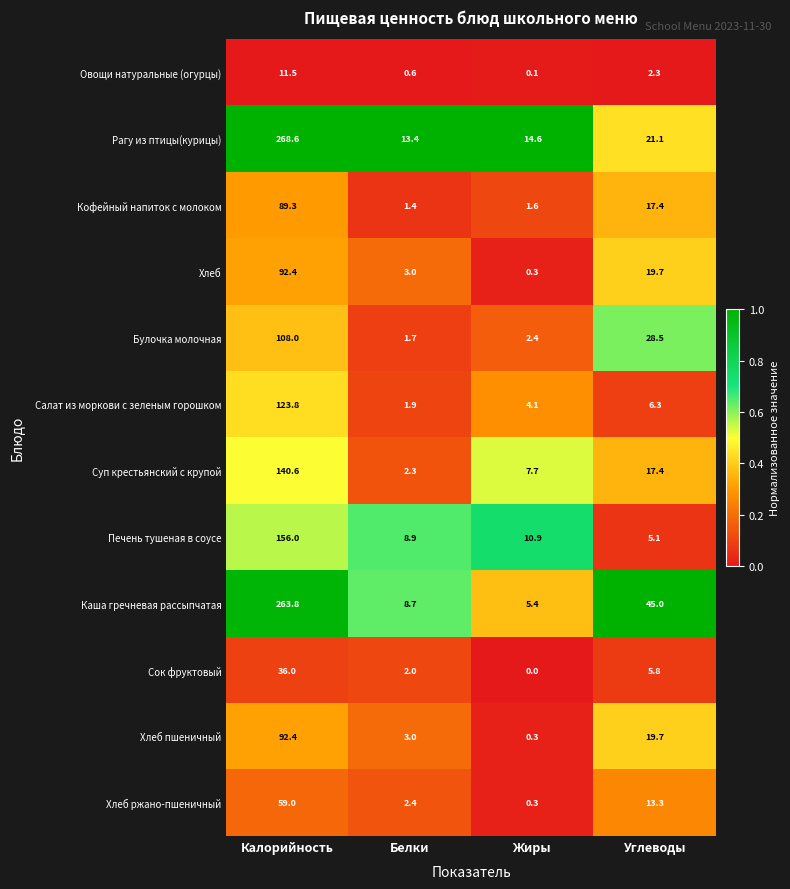

What is the difference between the second highest and second lowest values in the Хлеб series?

16.7